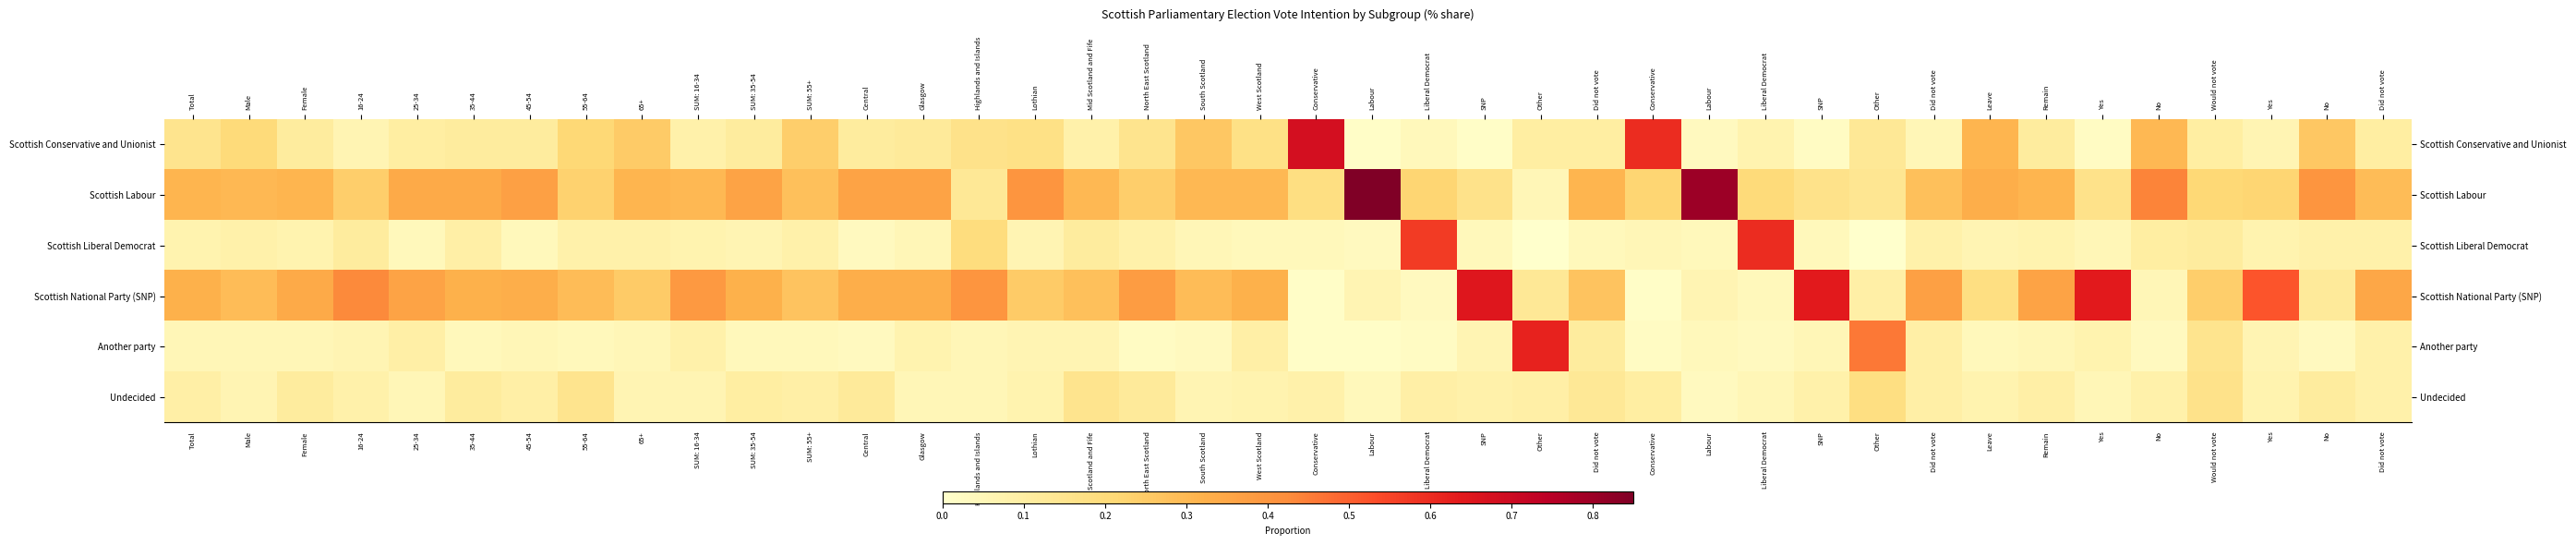

At which category is the sum across all series the highest?

35-44